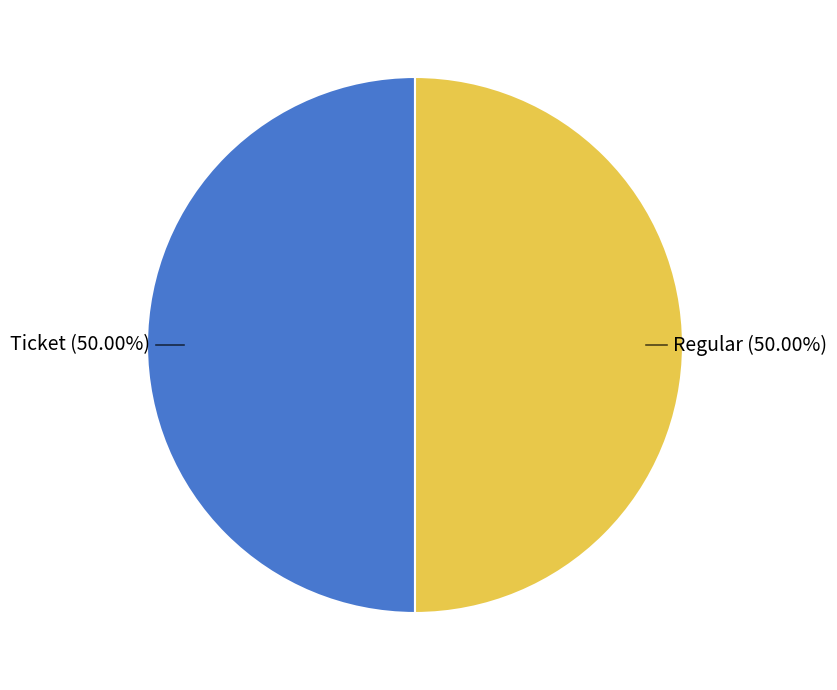

To the nearest percent, what is the combined percentage of Ticket and Regular?

100%